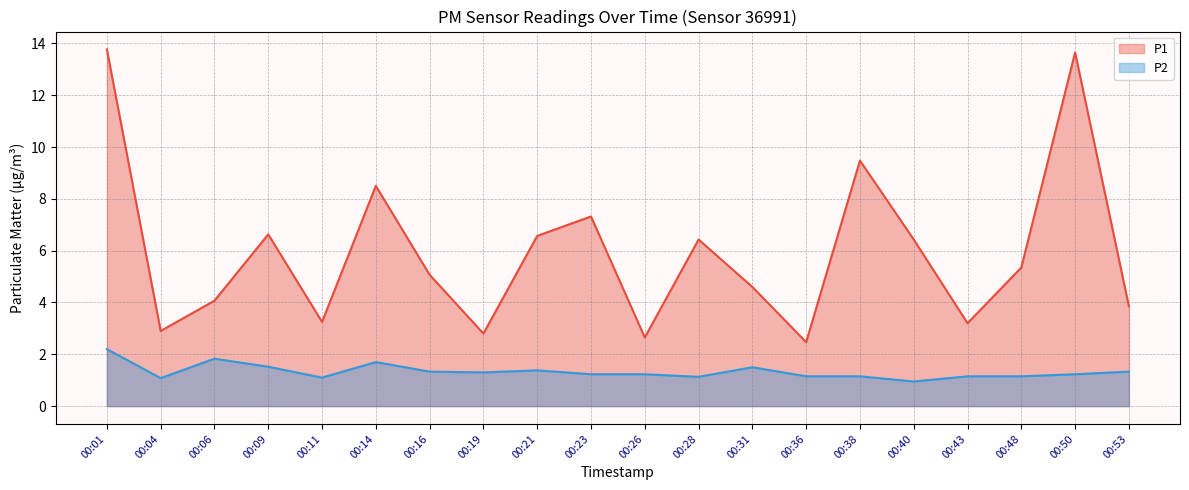

At which category does P2 reach its first local valley?

00:04